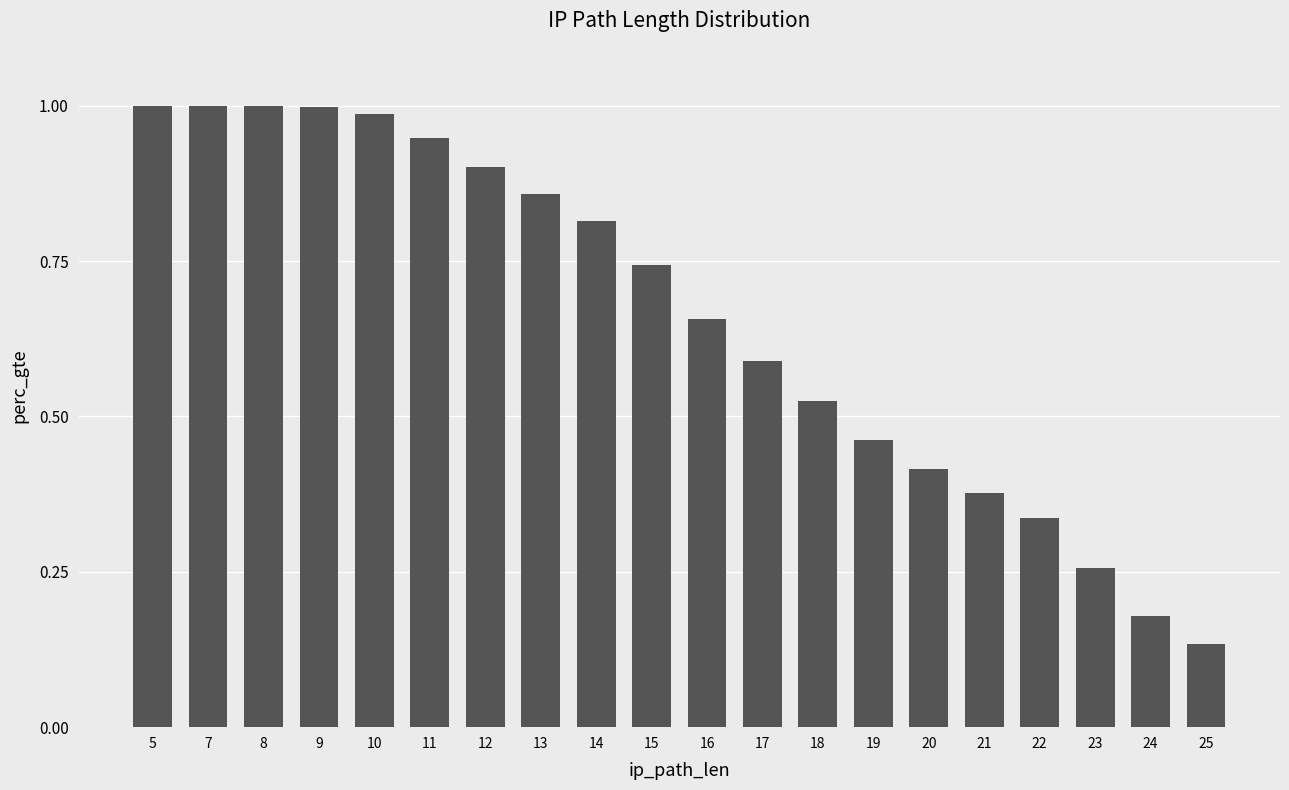

At which category does the chart reach its minimum across all series?

25